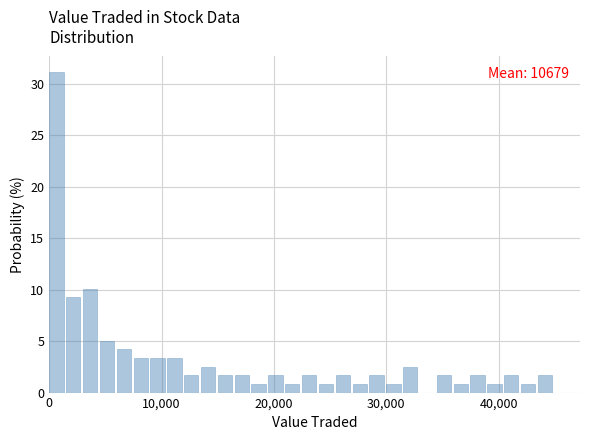

Read against the x-axis, roughly where is the centre of the tallest bar?

1000